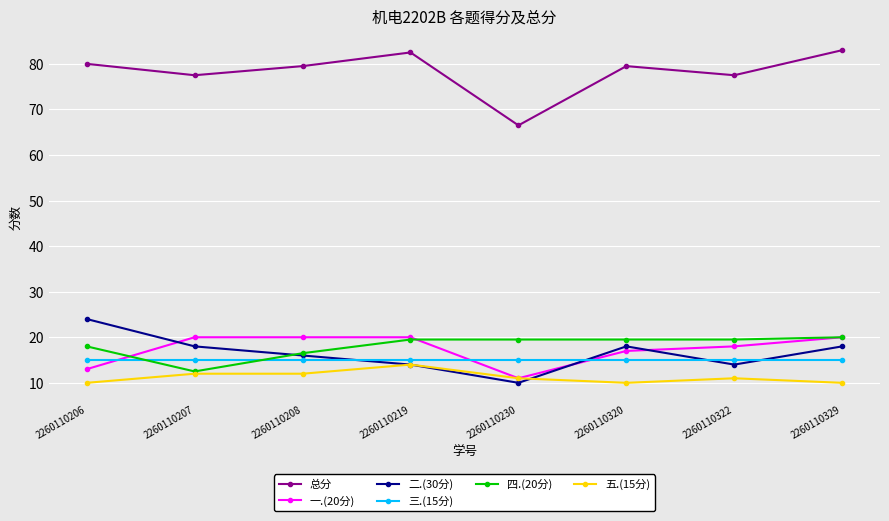

What is the value of the 总分 point at the 7th from the left?

77.5